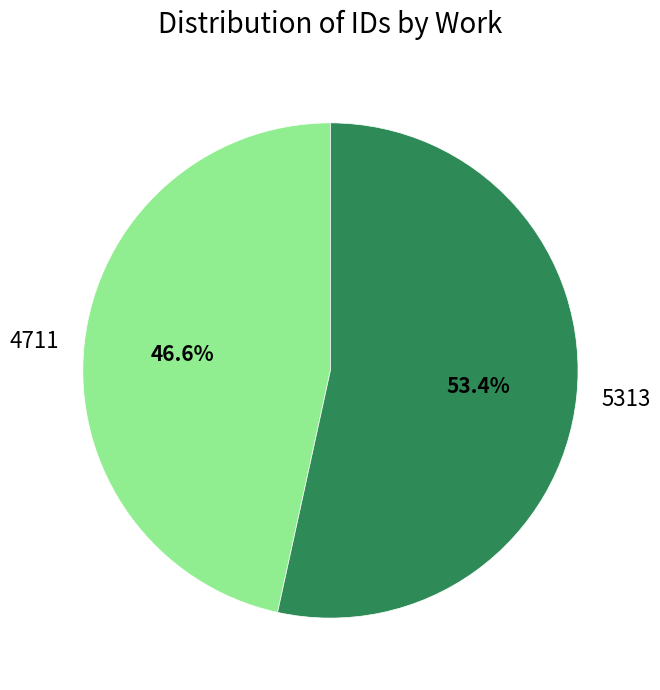

To the nearest percent, what portion does 4711 represent?

47%